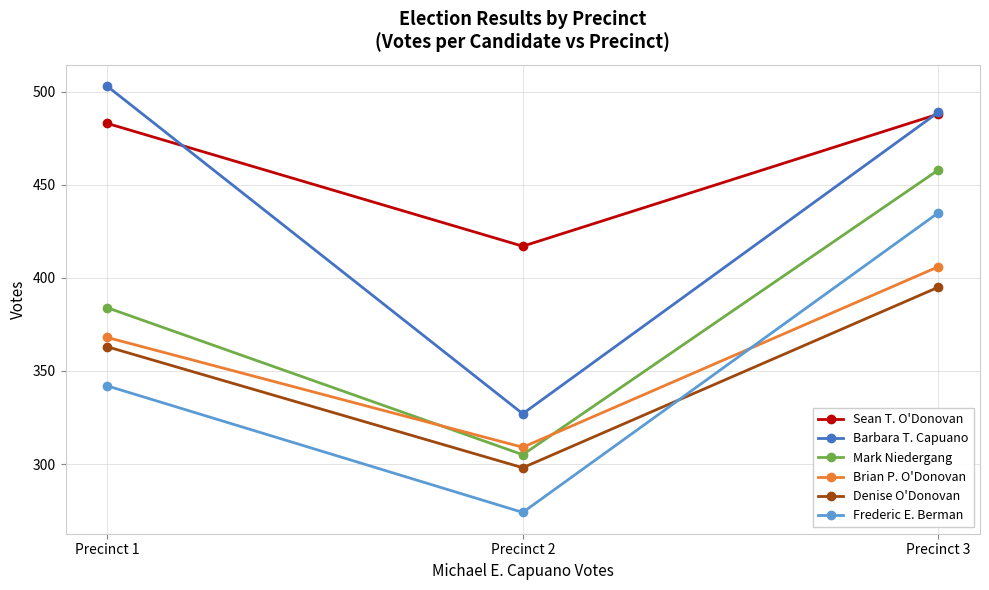

What is the minimum value for Sean T. O'Donovan?

417